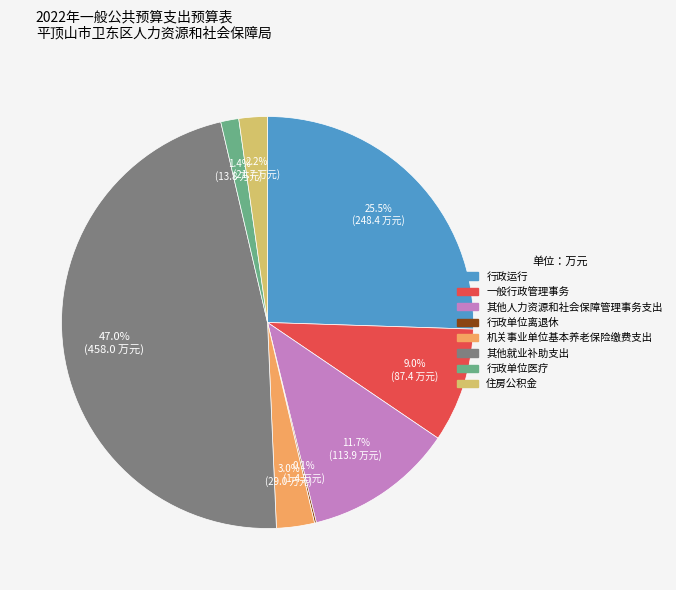

To the nearest percent, what is the difference between the 一般行政管理事务 and 其他就业补助支出 slice percentages?

38%